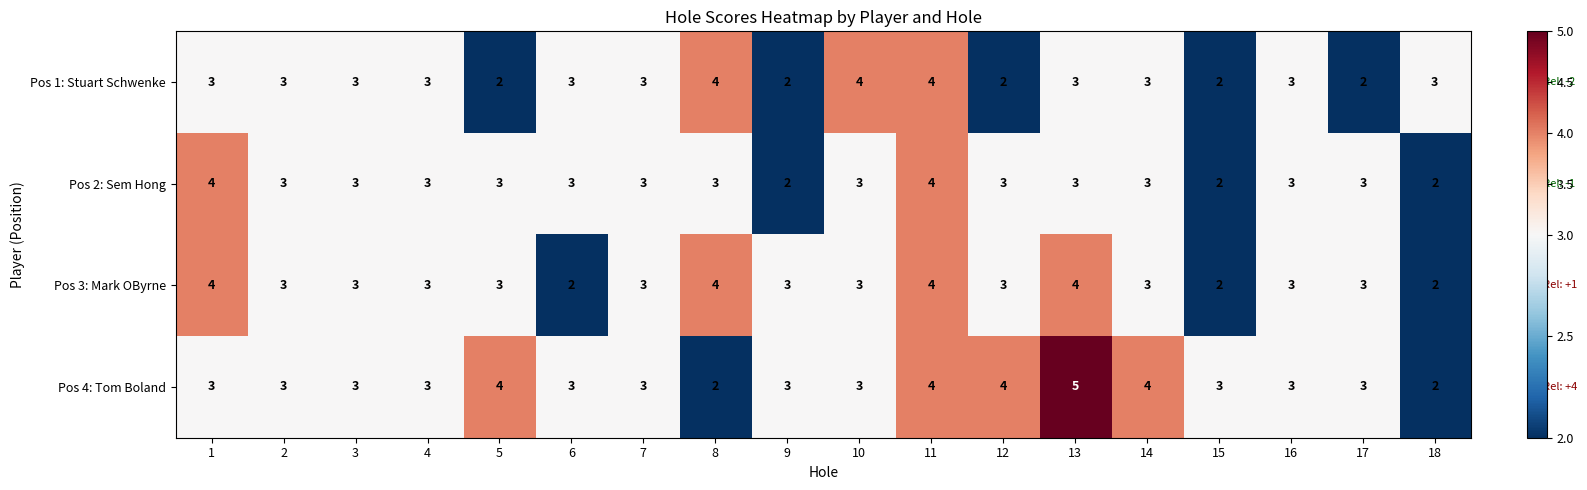

How many Pos 4: Tom Boland values are between 3 and 4?

15